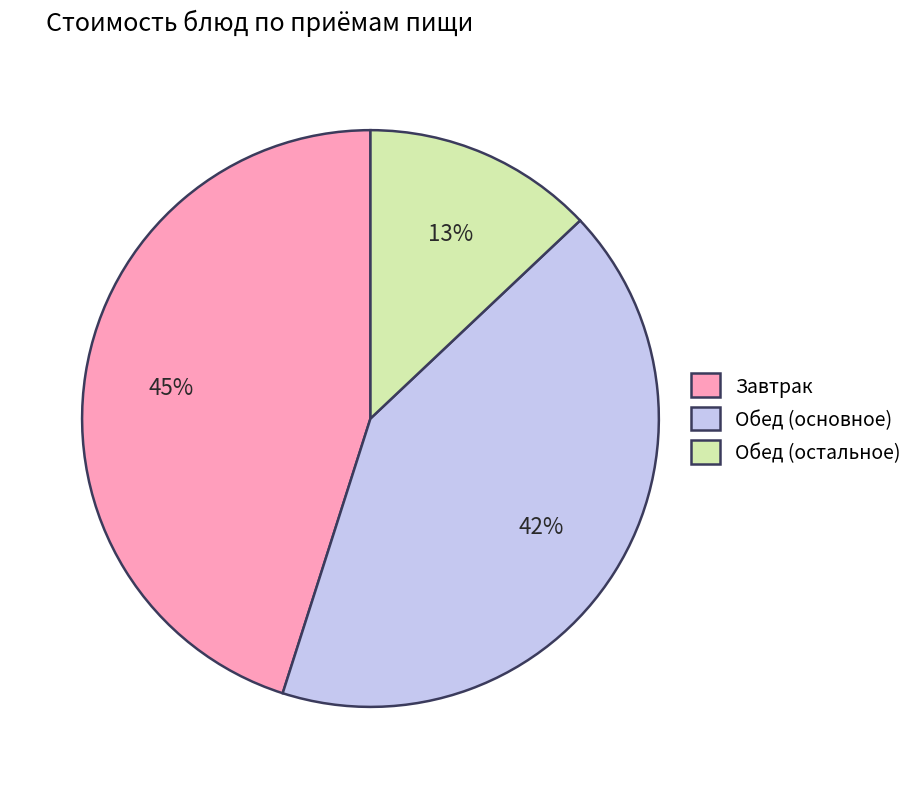

True or false: Обед (основное) accounts for 42% of the total.

True